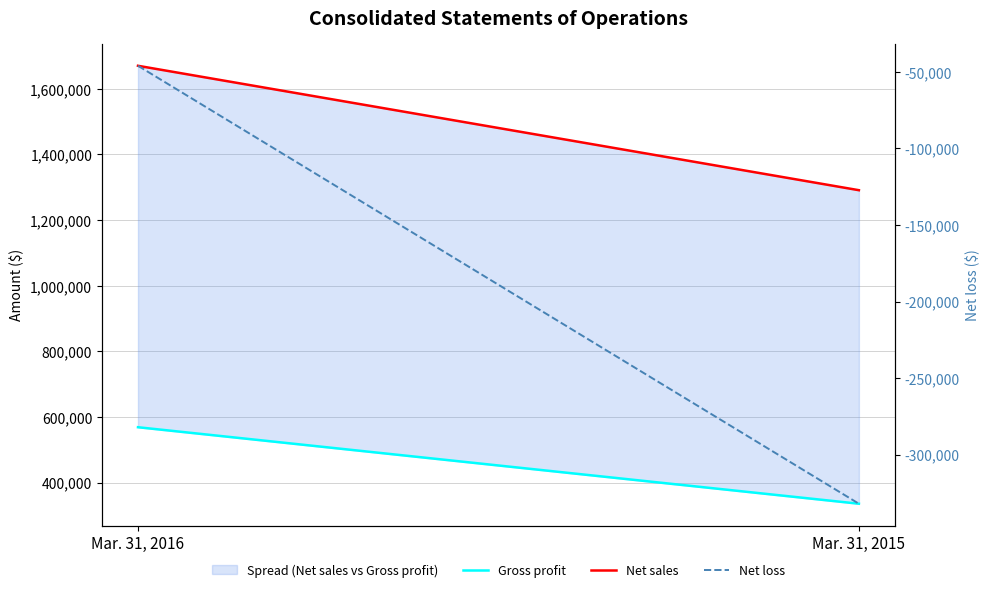

How many Net loss values are between -332000 and -46000?

2